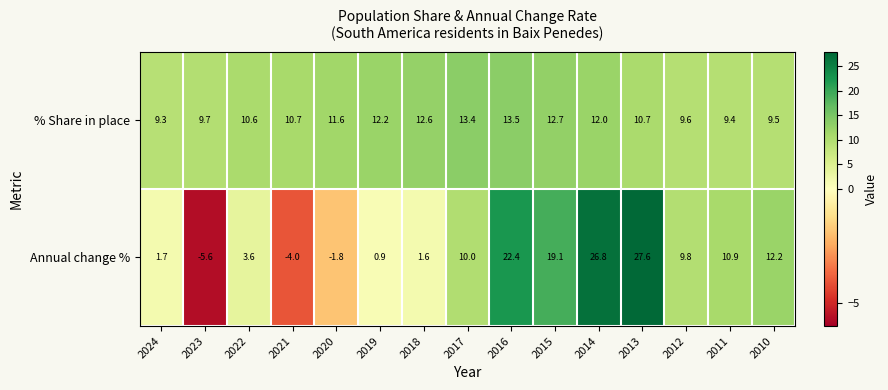

At 2016, list the series in order from largest to smallest.

Annual change %, % Share in place